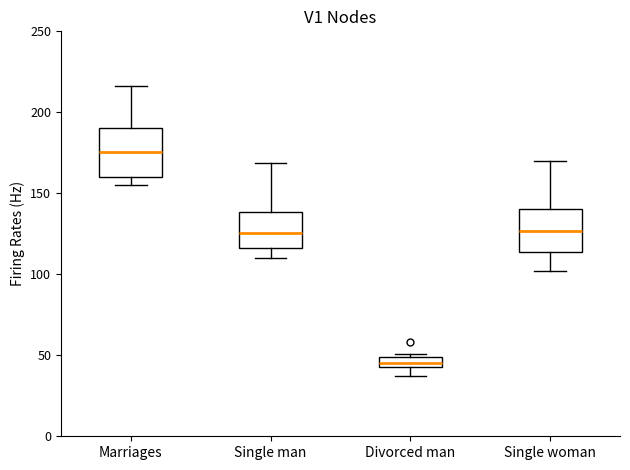

Which box's median line is the highest?

Marriages